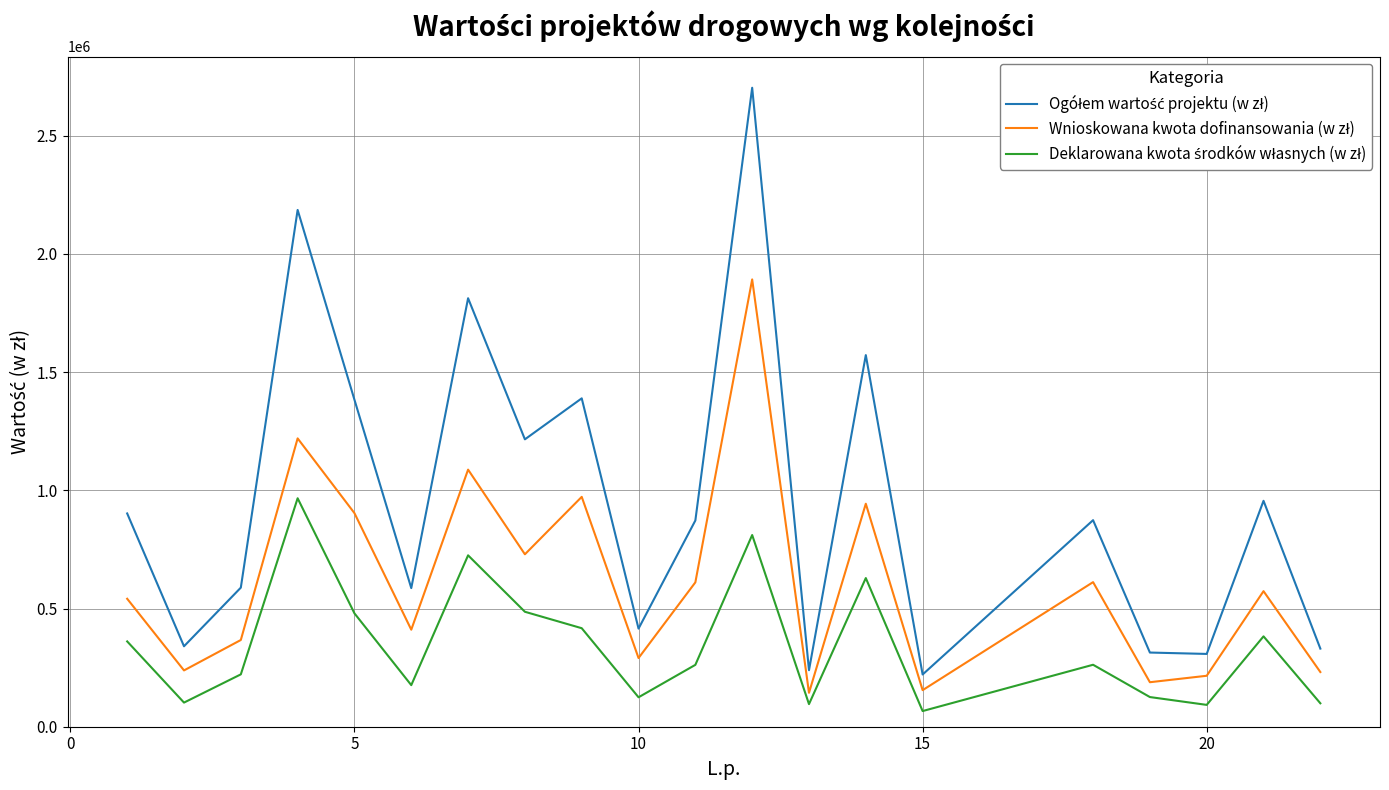

What is the greatest value displayed?

2702677.6